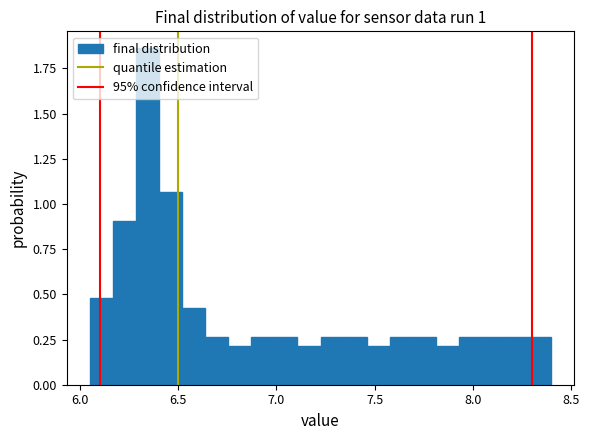

Around what value on the x-axis is the tallest bar? Give the approximate position of its centre, as read against the axis.

6.35